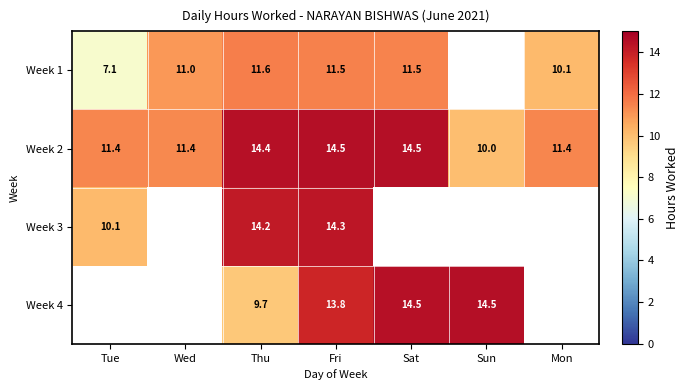

The Week 2 series shows 8.3 at Fri. True or false?

False